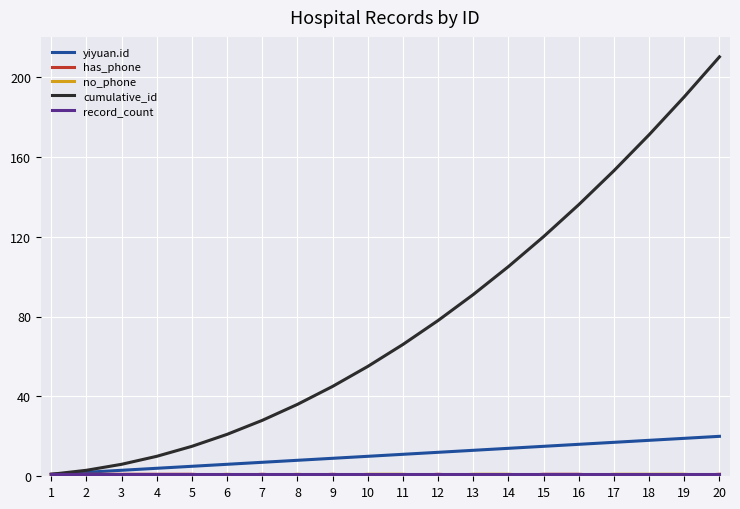

Is this an area chart (filled region under the line)?

No